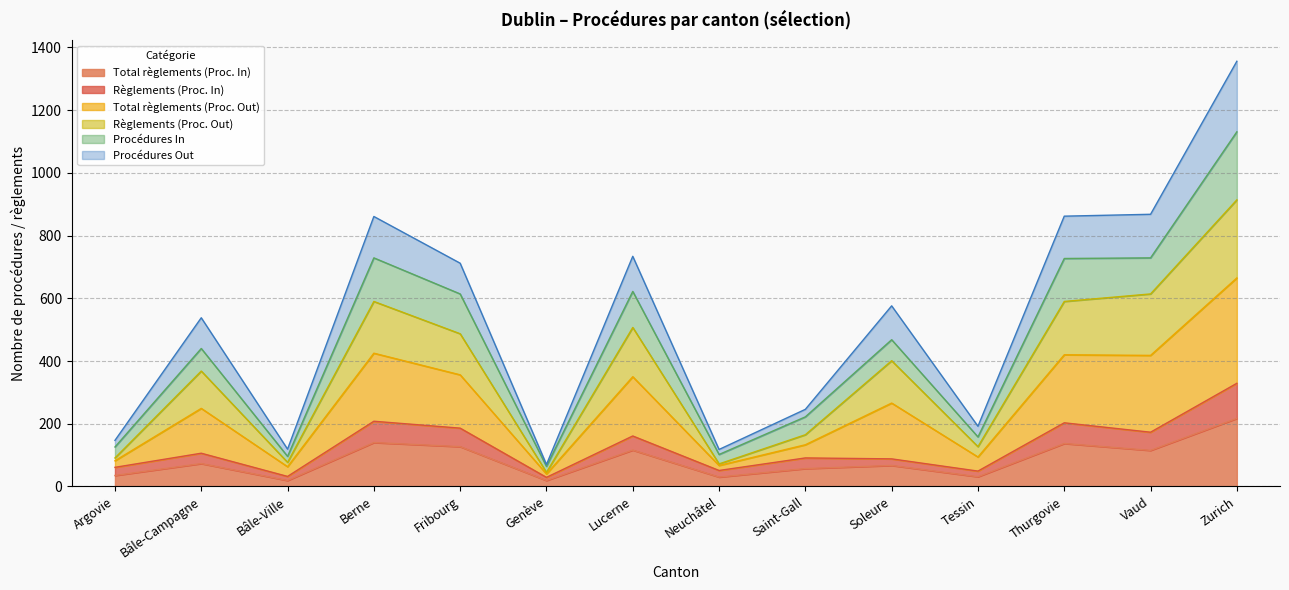

True or false: Règlements (Proc. In) has a value of 106 at Bâle-Campagne.

True